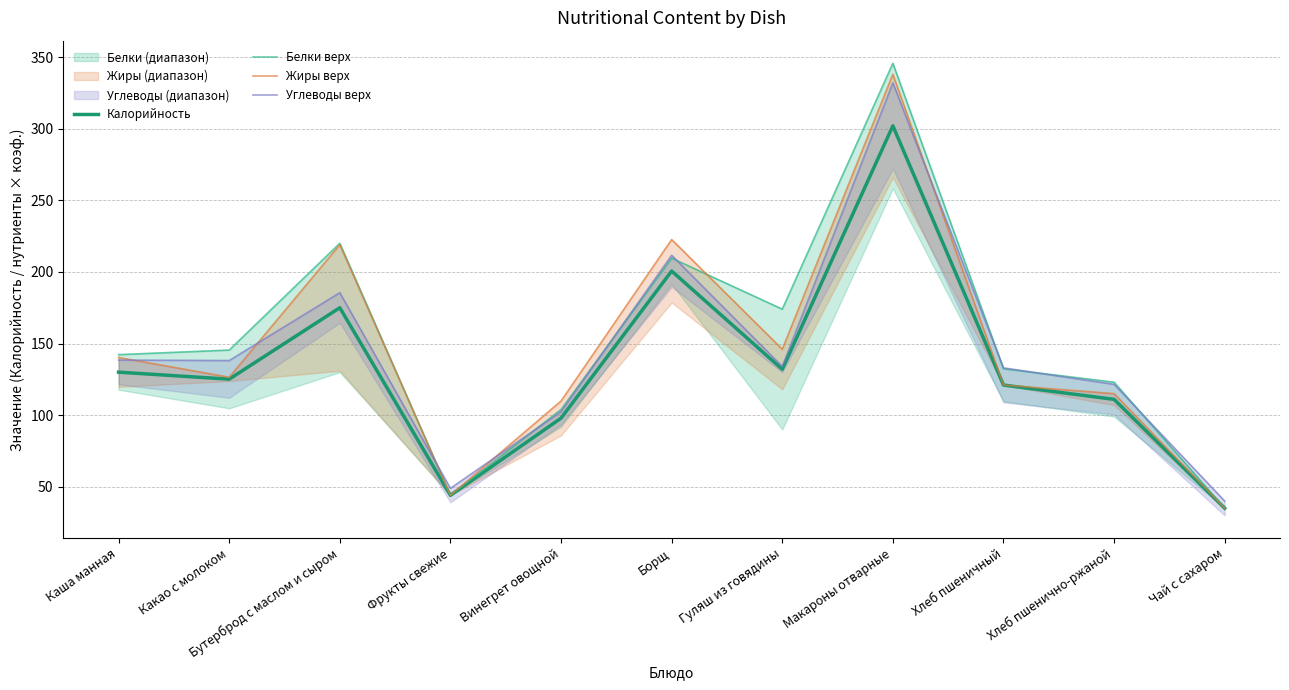

What is the highest value of the Калорийность series?

302.0